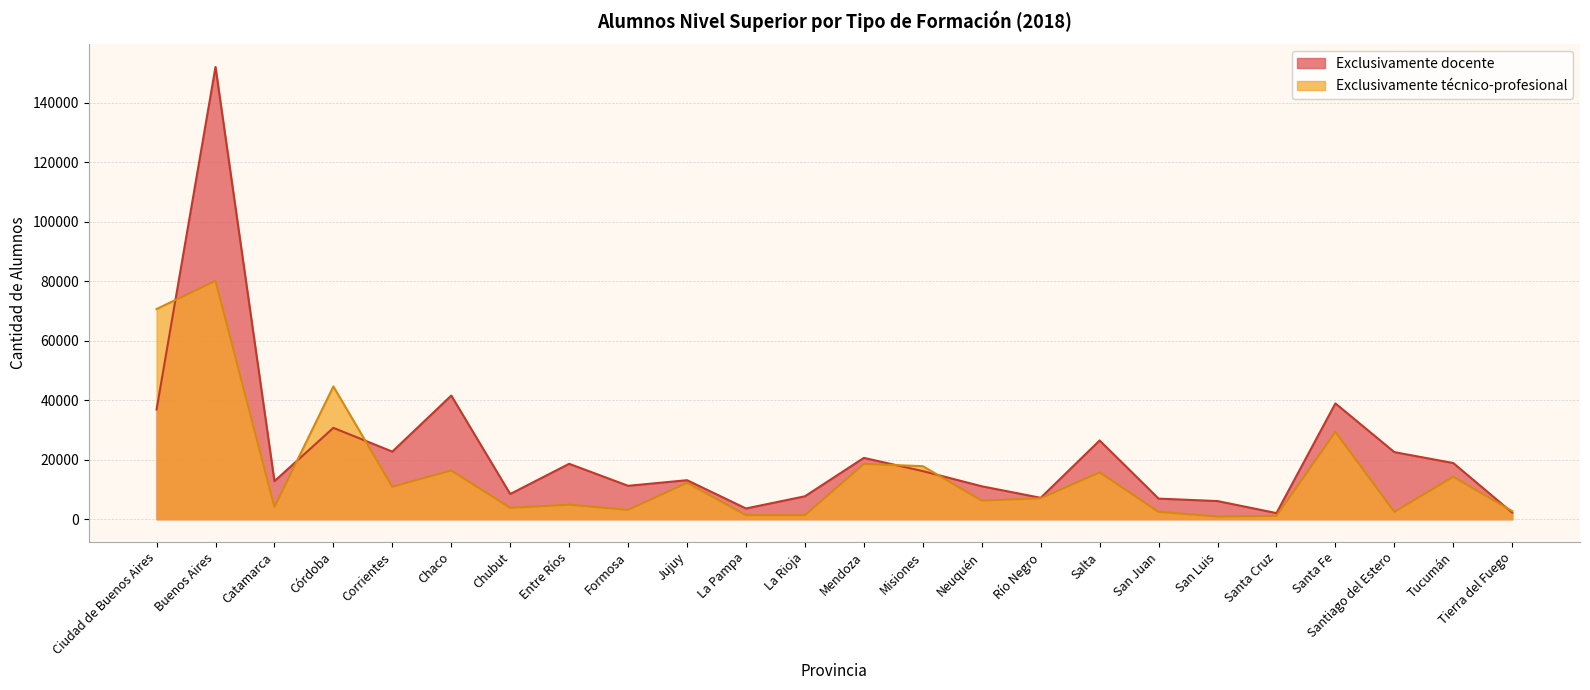

At which category does Exclusivamente docente reach its first local valley?

Catamarca